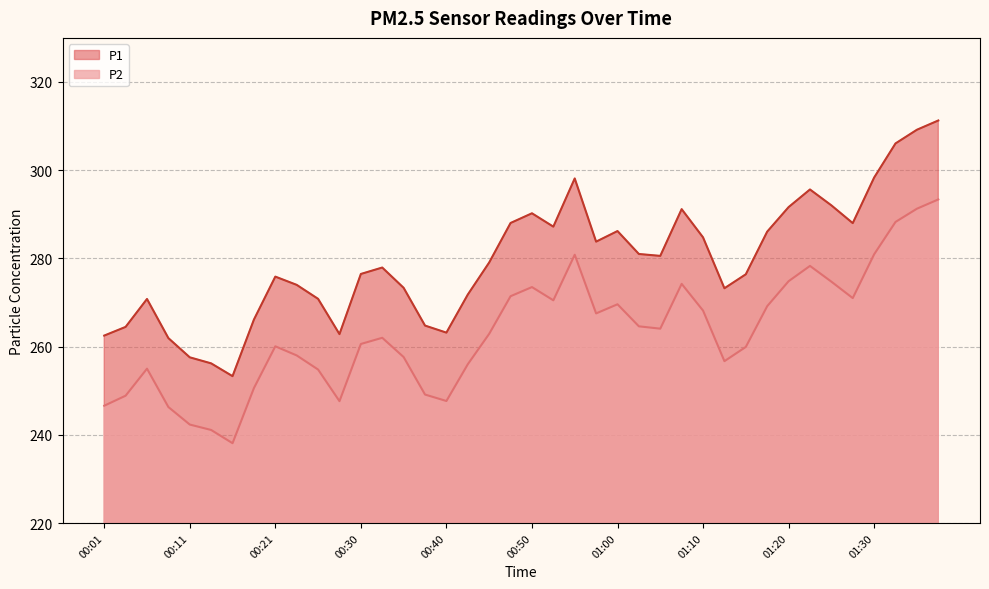

Reading left to right, list all the values displayed in this chart.

P1: 00:01=262.5	00:03=264.5	00:06=270.8	00:08=261.9	00:11=257.6	00:13=256.2	00:16=253.3	00:18=266.1	00:21=275.9	00:23=274.0	00:26=270.8	00:28=262.8	00:30=276.5	00:33=277.9	00:35=273.3	00:38=264.8	00:40=263.2	00:43=271.8	00:45=279.1	00:48=288.0	00:50=290.2	00:53=287.2	00:55=298.1	00:58=283.8	01:00=286.2	01:03=281.0	01:05=280.6	01:08=291.2	01:10=284.8	01:12=273.2	01:15=276.4	01:17=286.1	01:20=291.6	01:22=295.6	01:25=292.0	01:27=288.0	01:30=298.3	01:32=306.1	01:35=309.2	01:37=311.3
P2: 00:01=246.6	00:03=248.9	00:06=255.0	00:08=246.3	00:11=242.3	00:13=241.1	00:16=238.1	00:18=250.6	00:21=260.1	00:23=258.0	00:26=254.8	00:28=247.6	00:30=260.6	00:33=262.0	00:35=257.6	00:38=249.1	00:40=247.7	00:43=256.0	00:45=262.9	00:48=271.4	00:50=273.5	00:53=270.5	00:55=280.8	00:58=267.5	01:00=269.6	01:03=264.6	01:05=264.1	01:08=274.2	01:10=268.2	01:12=256.7	01:15=259.9	01:17=269.2	01:20=274.8	01:22=278.3	01:25=274.7	01:27=271.0	01:30=280.9	01:32=288.3	01:35=291.3	01:37=293.4